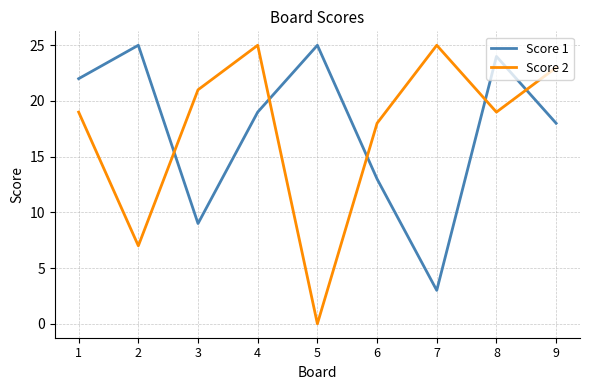

The value of Score 2 at 5 is 0. True or false?

True